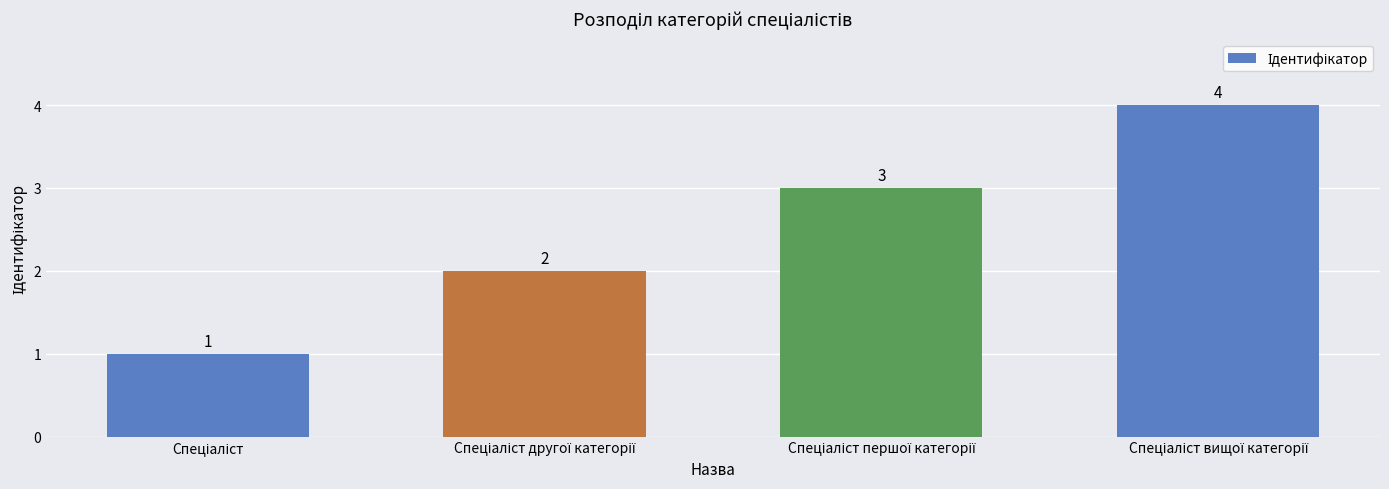

What is the value of the 1st bar from the left?

1